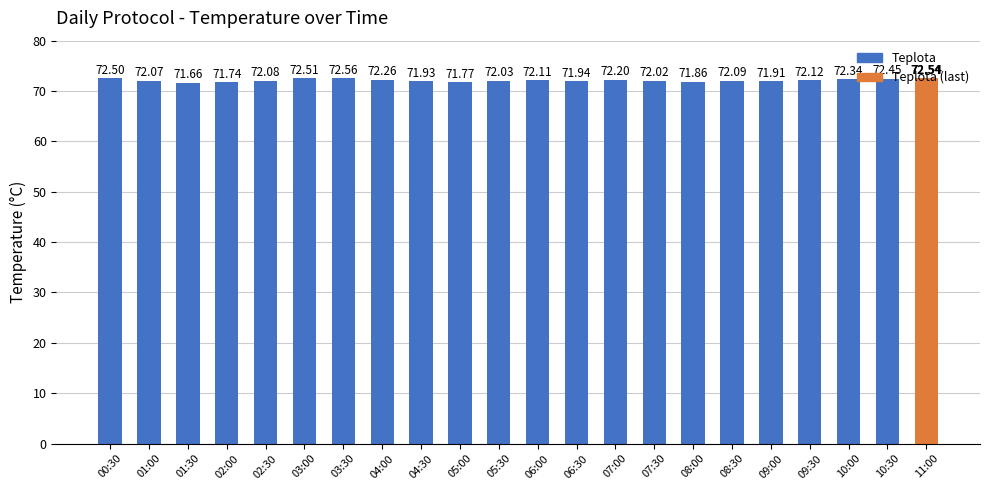

What is the average value?

72.1